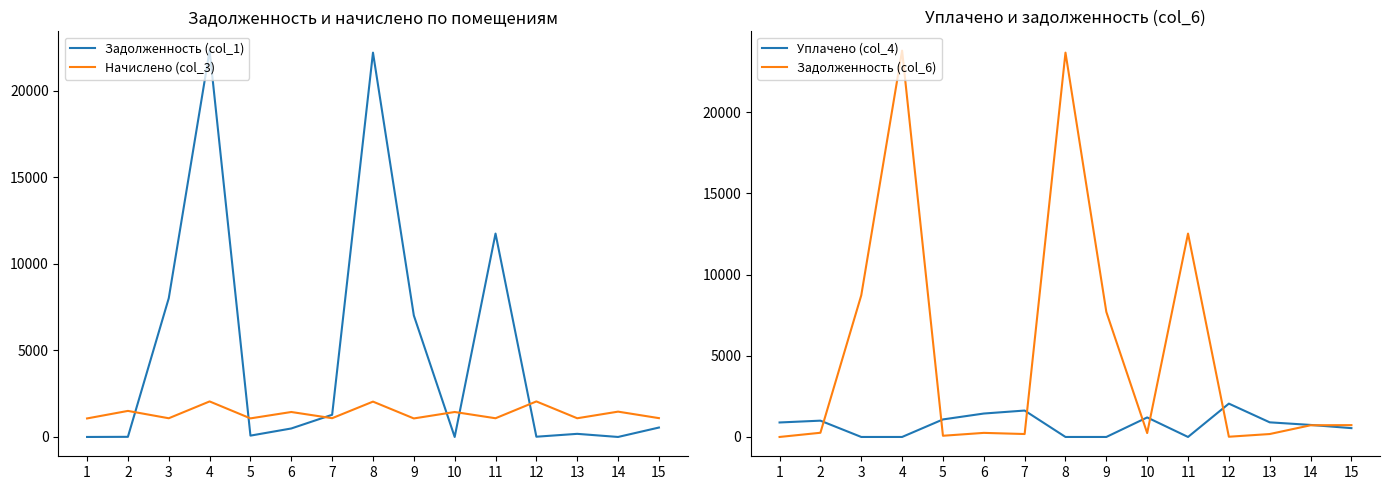

Reading right to left, what are all the values shown in this chart?

Задолженность (col_1): 15=543.9	14=0.0	13=180.2	12=14.2	11=11754.1	10=0.0	9=7021.7	8=22210.6	7=1282.1	6=490.5	5=77.2	4=22325.4	3=8018.2	2=7.6	1=0.0
Начислено (col_3): 15=1088.1	14=1463.7	13=1081.1	12=2053.4	11=1081.1	10=1442.6	9=1070.6	8=2042.8	7=1084.6	6=1442.6	5=1074.1	4=2053.4	3=1081.1	2=1505.8	1=1070.6
Уплачено (col_4): 15=544.0	14=741.0	13=900.9	12=2053.4	11=0.0	10=1202.2	9=0.0	8=0.0	7=1626.9	6=1442.6	5=1080.0	4=0.0	3=0.0	2=1003.9	1=892.1
Задолженность (col_6): 15=728.8	14=719.9	13=180.2	12=13.8	11=12525.0	10=239.5	9=7701.3	8=23667.3	7=180.8	6=251.6	5=74.2	4=23789.6	3=8721.4	2=258.6	1=0.0